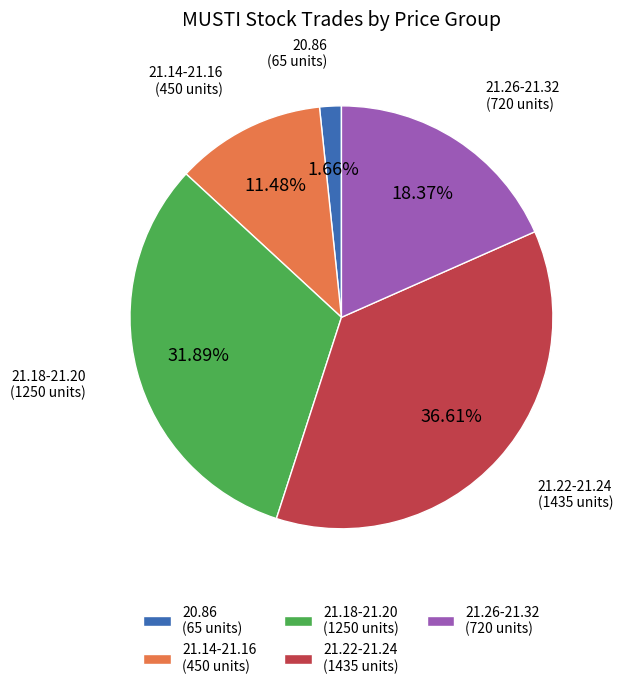

Count the number of slices in the pie.

5